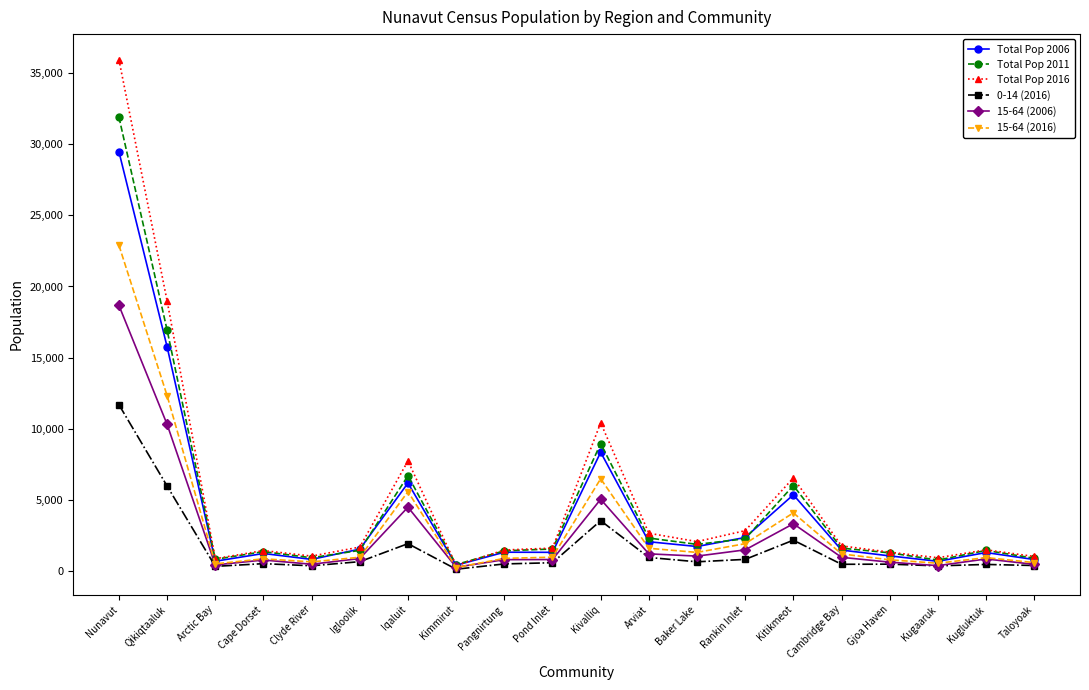

What is the spread (max minus min) of values at Nunavut?

24255